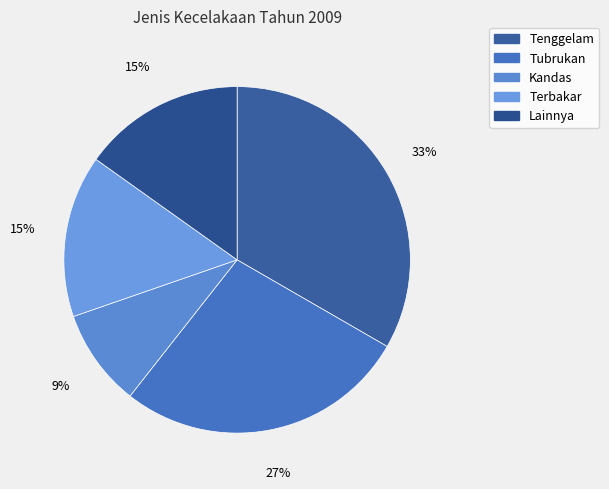

Which has a higher value, Tenggelam or Tubrukan?

Tenggelam